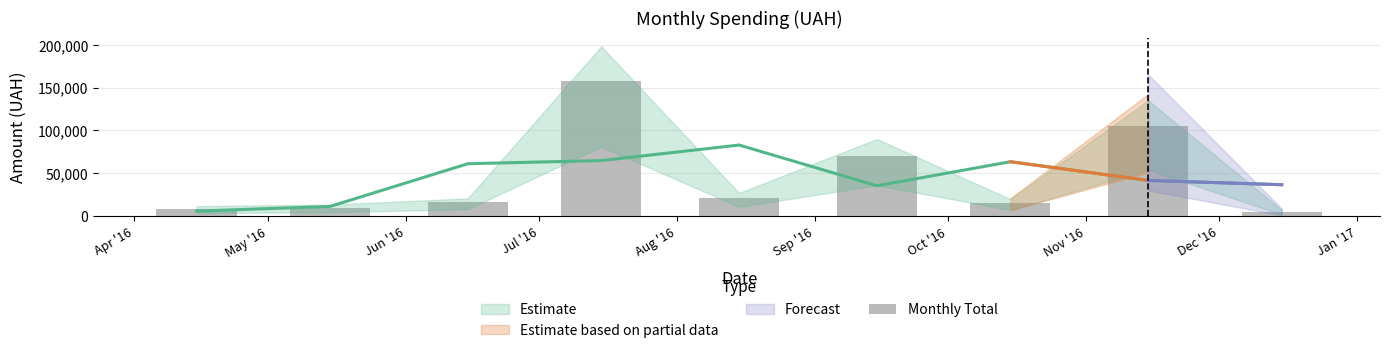

Which has a higher value, Aug '16 or Oct '16?

Aug '16